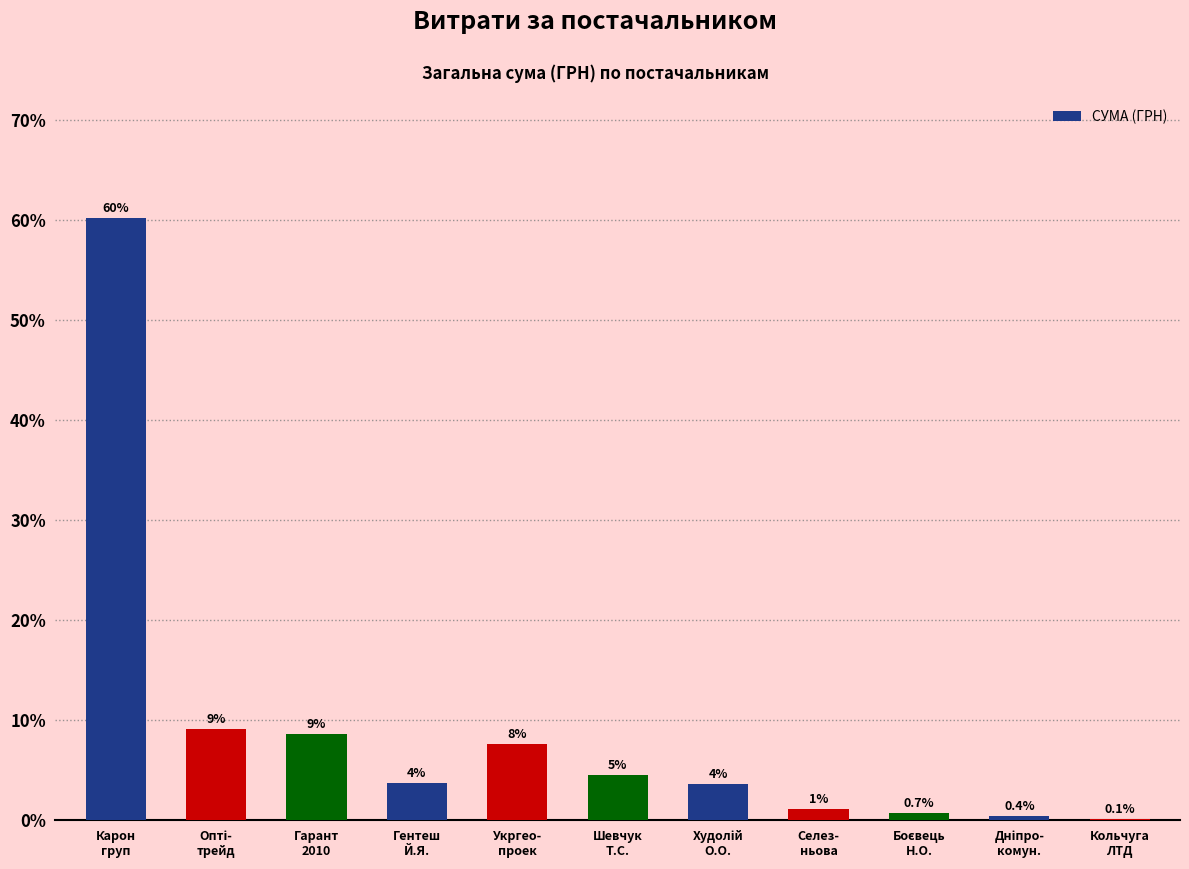

Reading right to left, transcribe all the data shown in this chart.

0.1	0.4	0.7	1.1	3.6	4.6	7.6	3.8	8.7	9.1	60.3